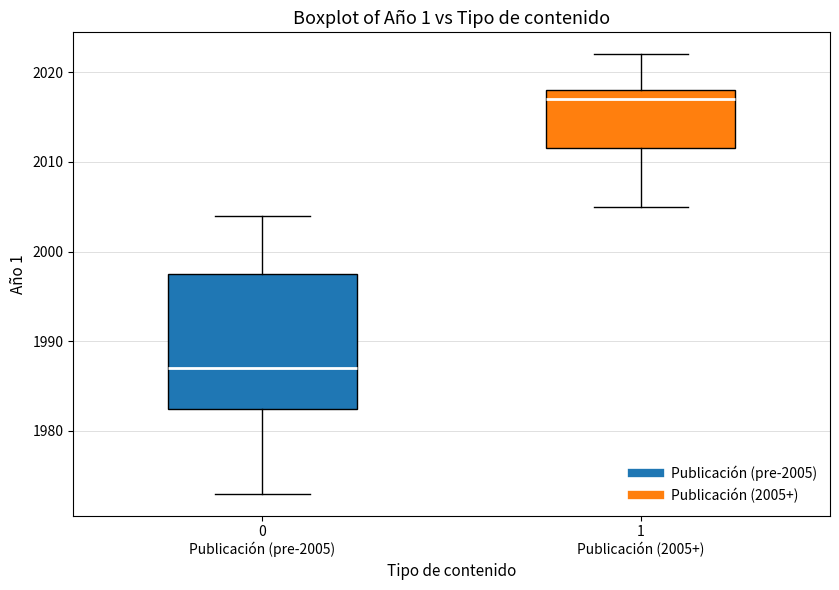

Reading left to right, read every box against the y-axis: the position of its median line, the range the box covers, and the ends of its whiskers. The values are not printed on the chart, so give them approximately, as read against the axis.

0 Publicación (pre-2005): median 1987, box 1983 to 1998, whiskers 1973 to 2004
1 Publicación (2005+): median 2017, box 2012 to 2018, whiskers 2005 to 2022